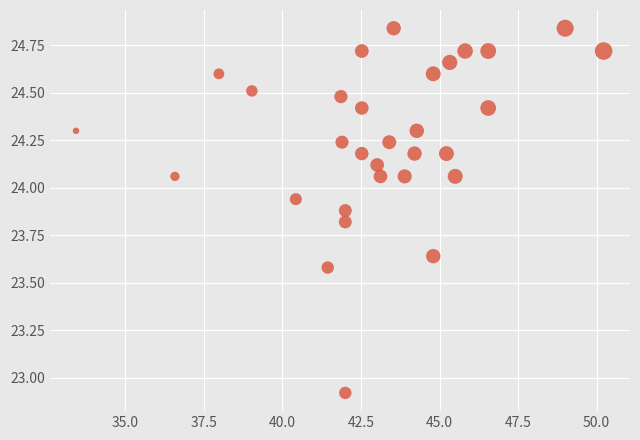

What is the range of X values (max minus min)?

16.8